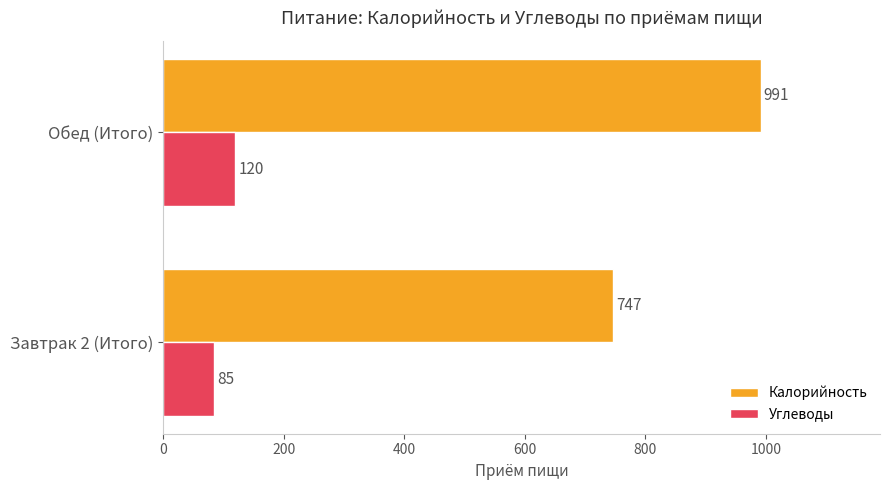

What is the sum of all Углеводы values?

205